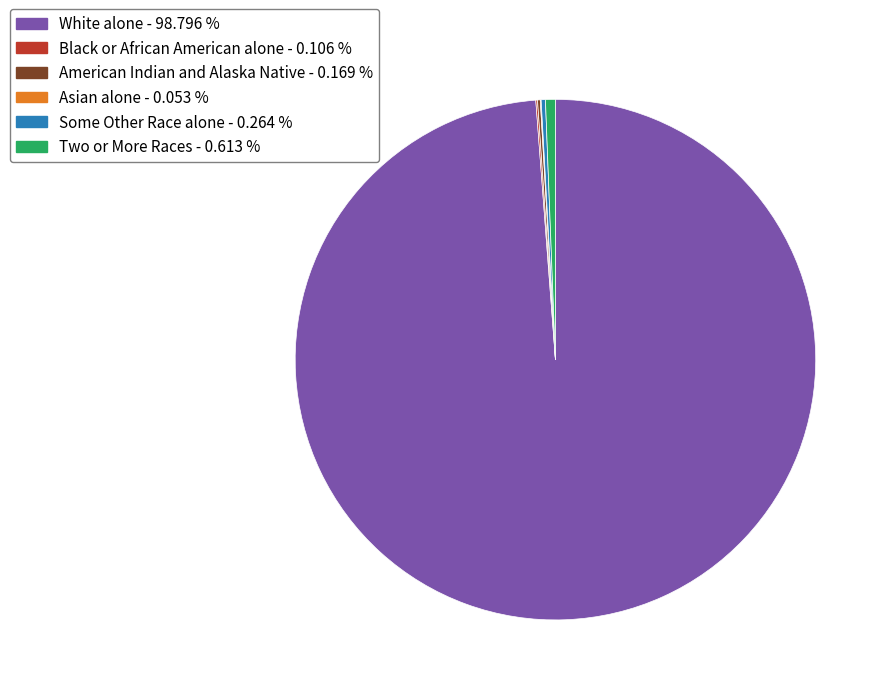

Is White alone - 98.796 % the majority of the pie?

Yes